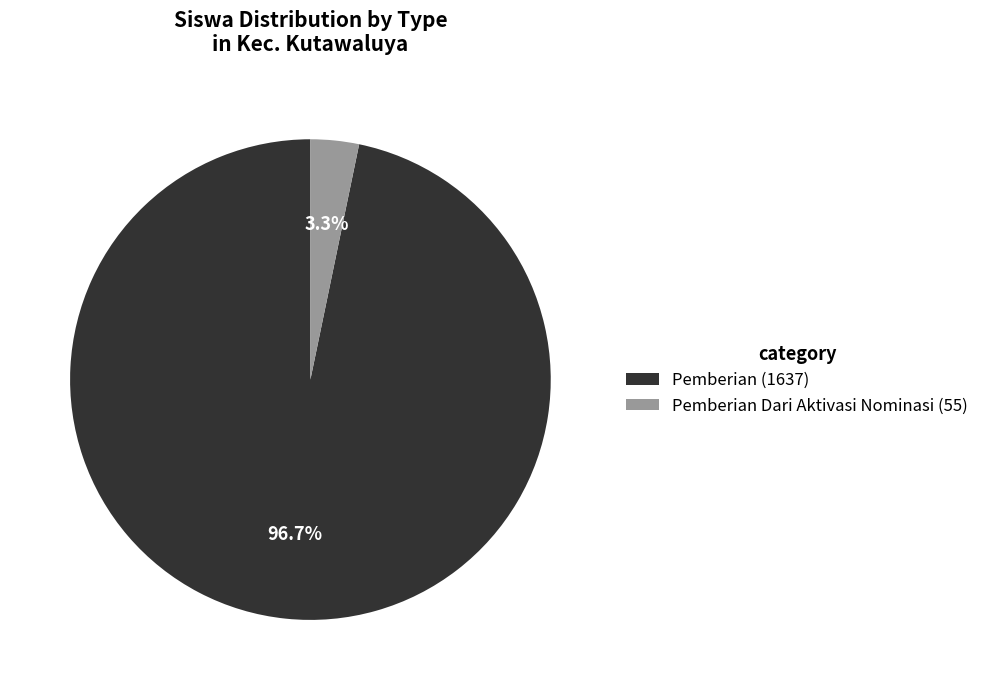

How much of the chart is everything except Pemberian Dari Aktivasi Nominasi (55)?

96.7%